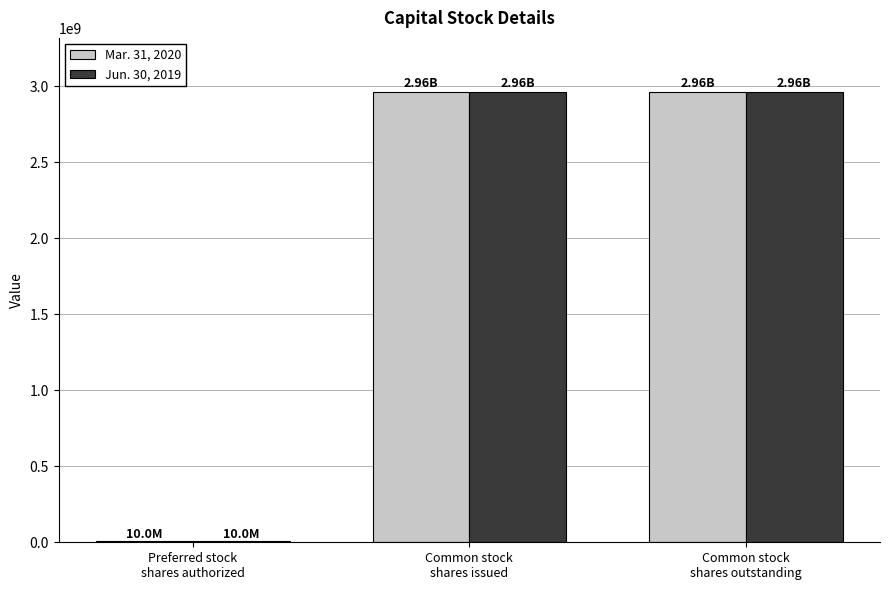

How many data points does each series have?

3